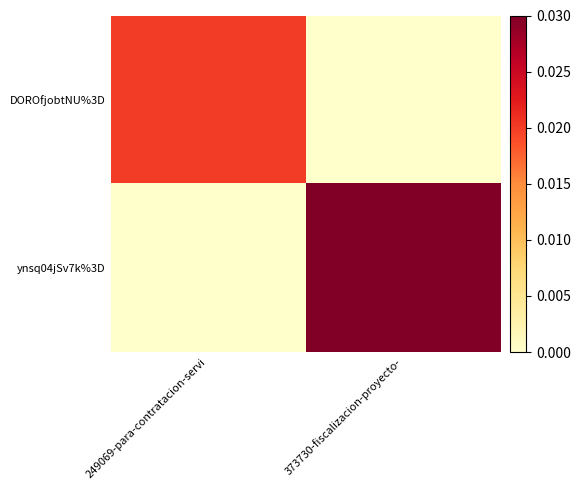

At how many categories does at least one series exceed 0?

2